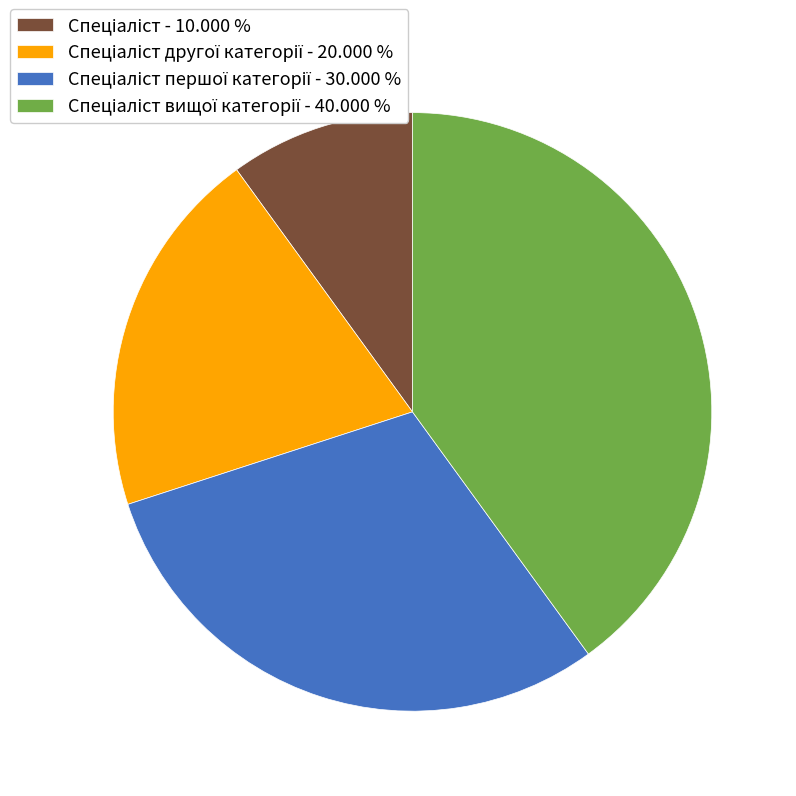

Is there a majority slice in this chart?

No